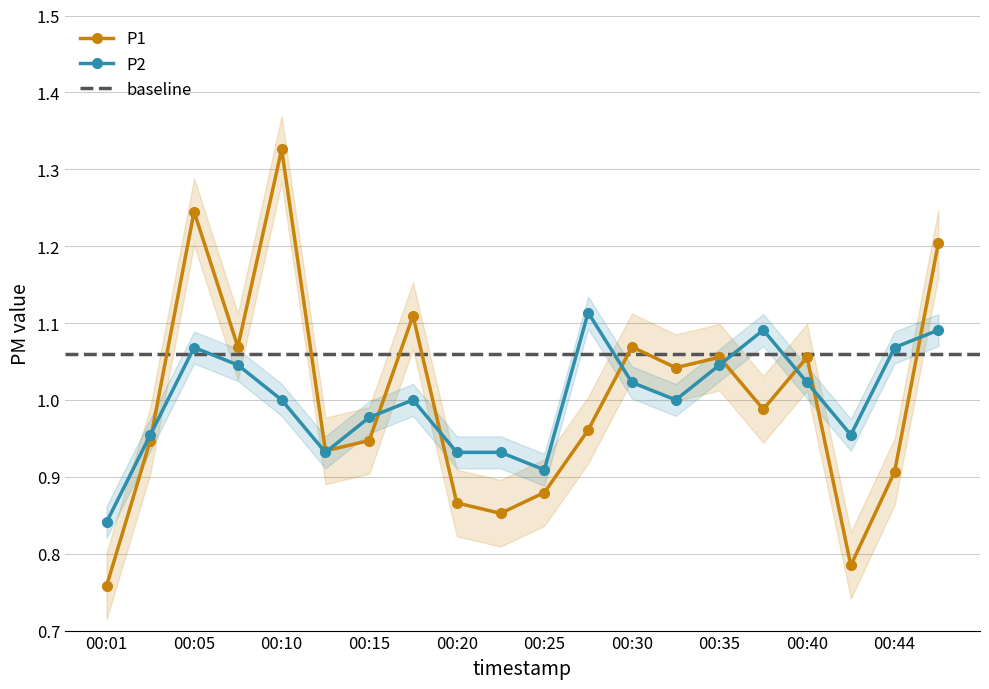

At which category is the sum across all series the highest?

00:10